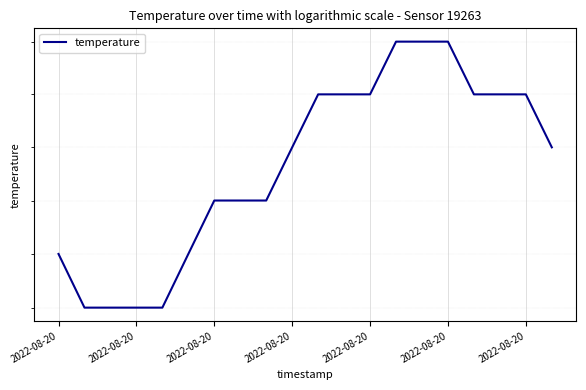

The chart shows a value of 8.7 at 2022-08-20. True or false?

False